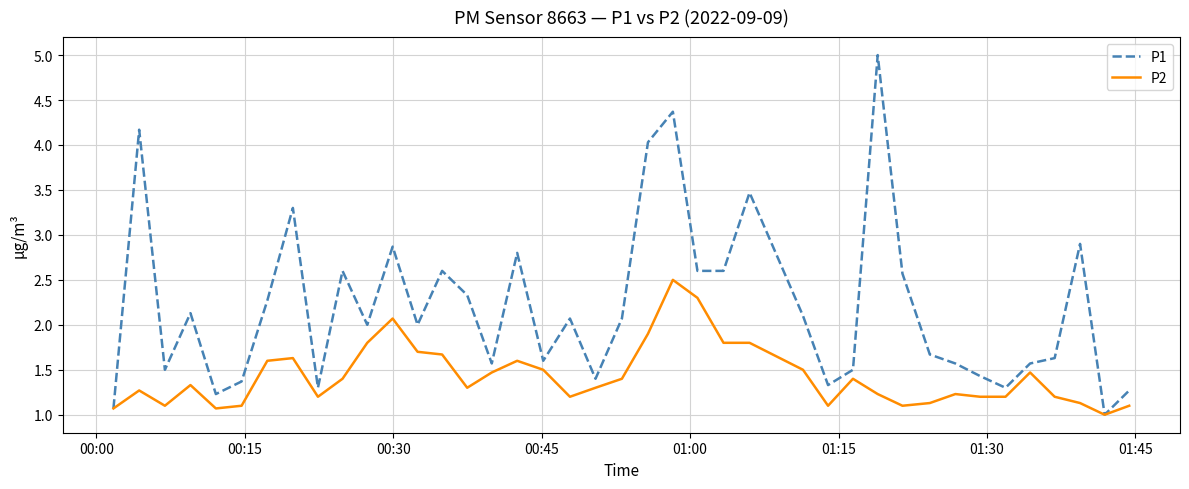

Does the chart display data point markers on the line(s)?

No